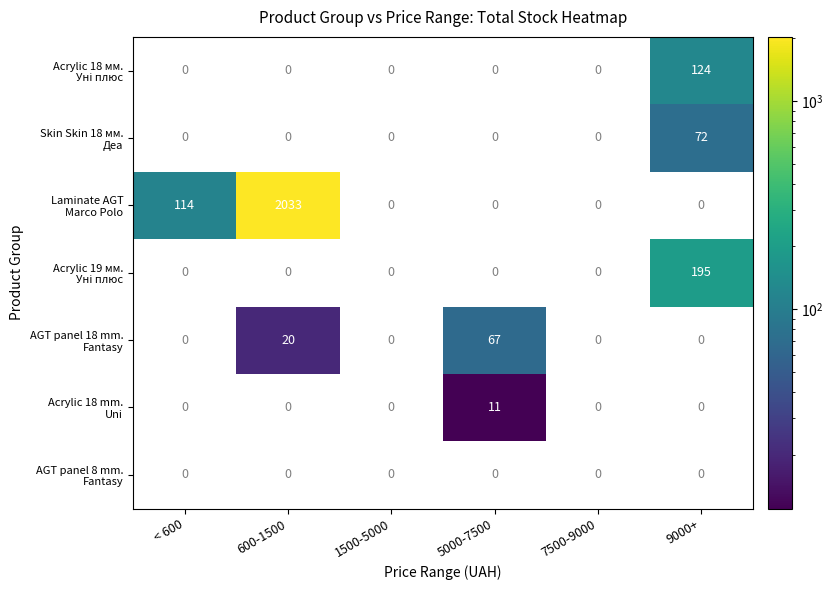

At which category is the sum across all series the highest?

600-1500